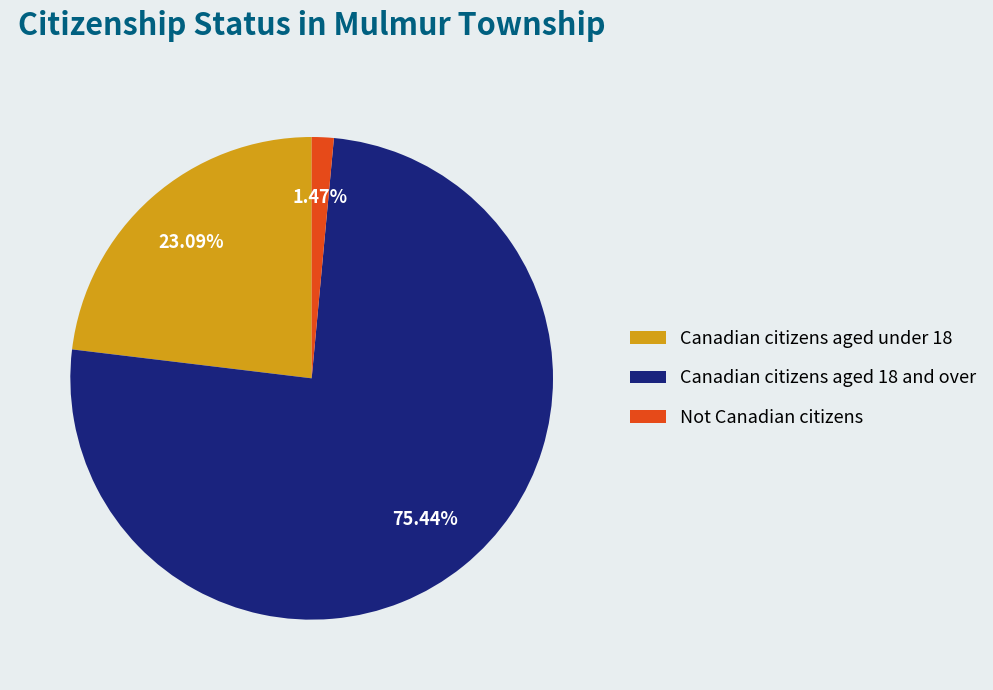

Which slice represents more than half of the pie?

Canadian citizens aged 18 and over